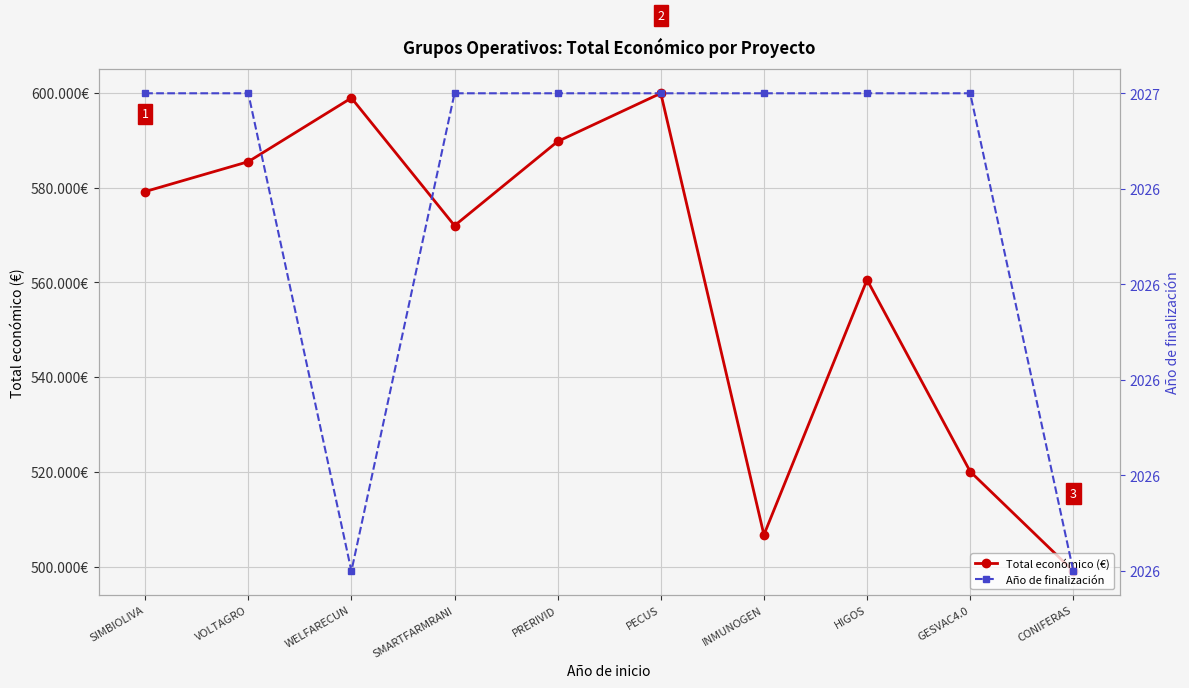

How many lines are shown in the chart?

2